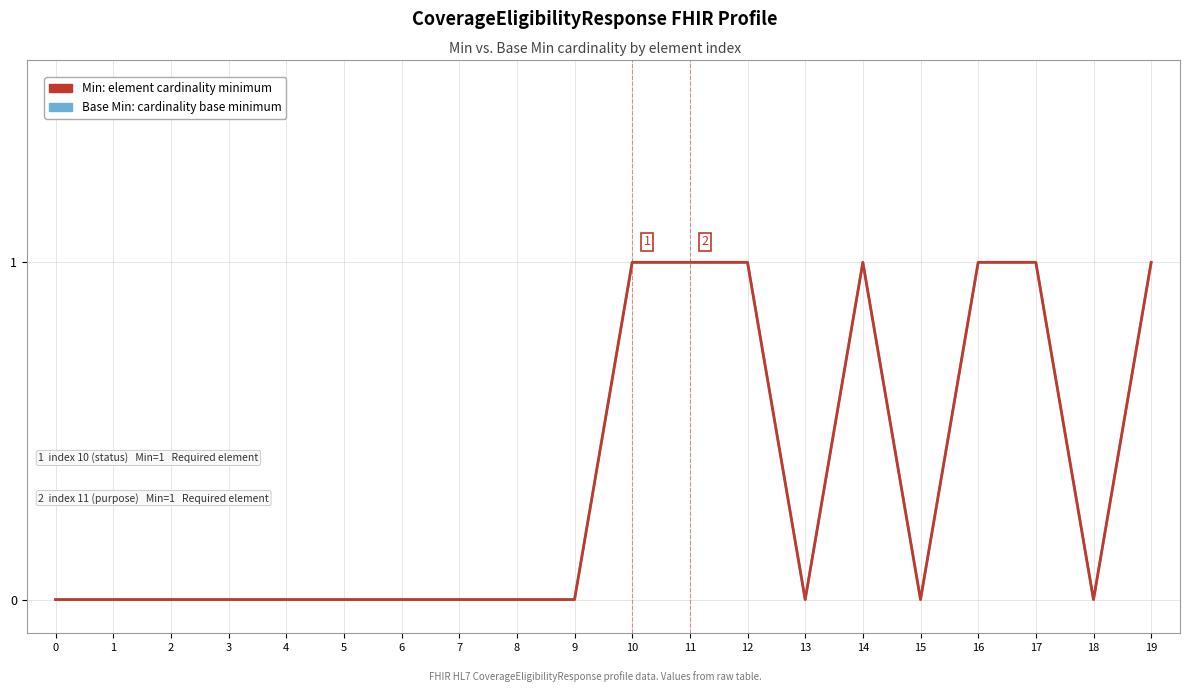

Is this an area chart (filled region under the line)?

No